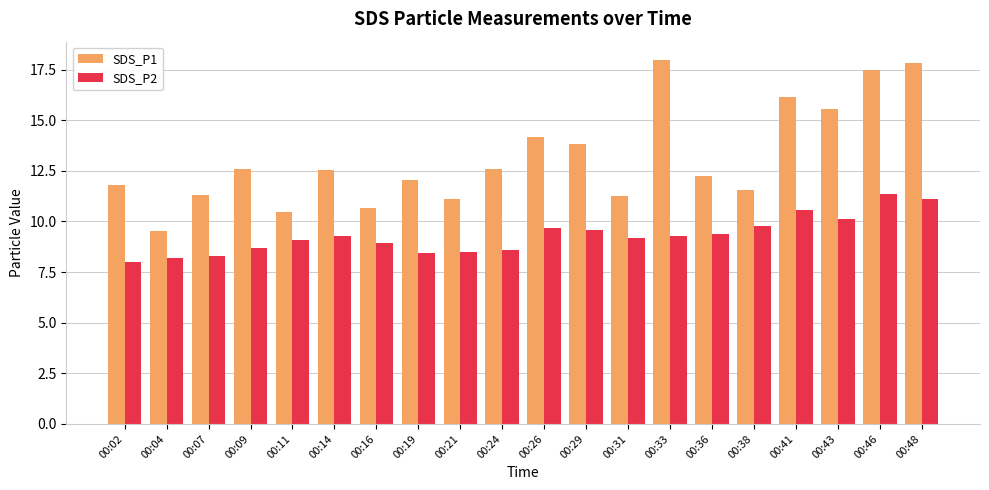

What is the minimum value for SDS_P1?

9.6